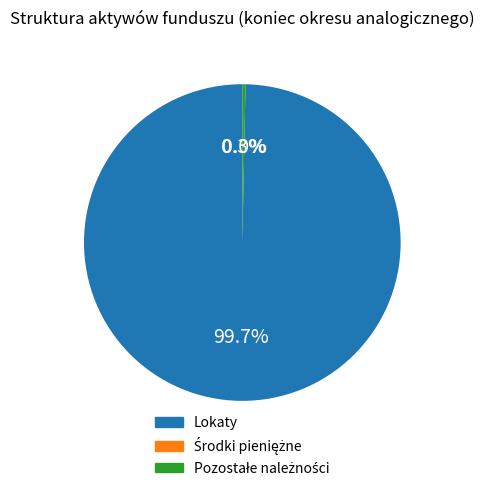

To the nearest percent, what portion does Lokaty represent?

100%